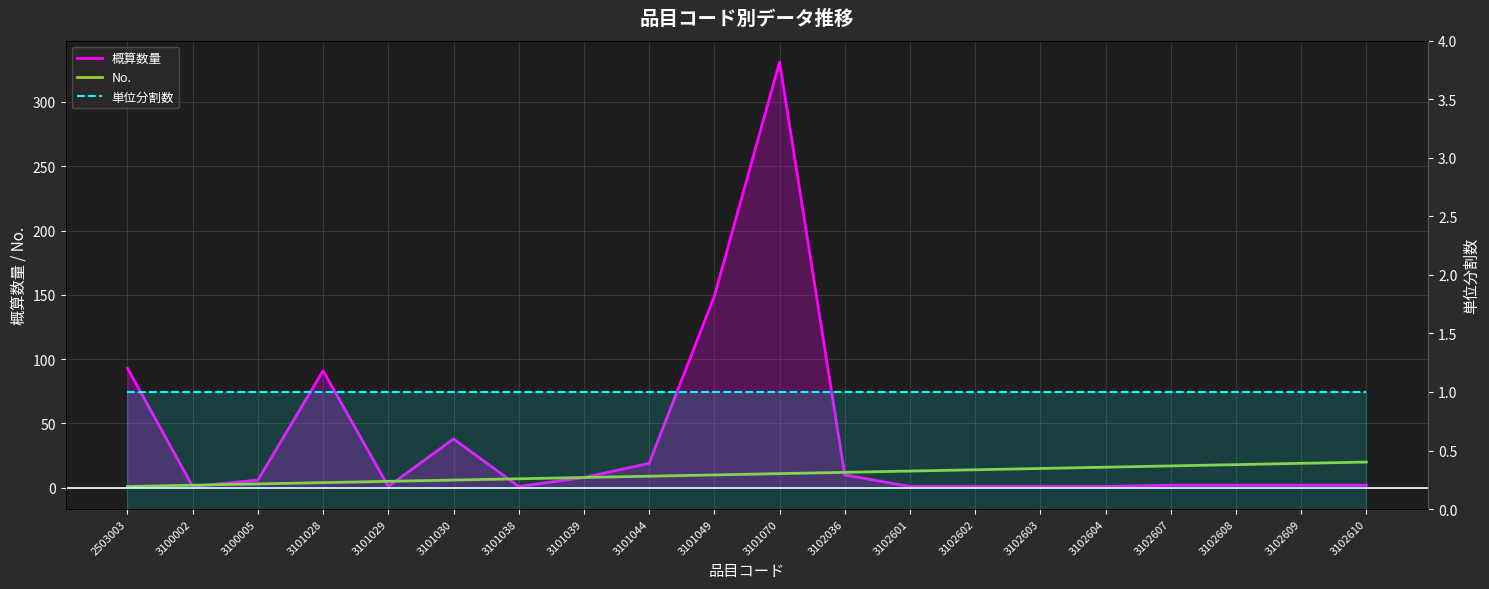

Reading right to left, transcribe all the data shown in this chart.

概算数量: 2	2	2	2	1	1	1	1	10	331	149	19	8	1	38	1	91	6	1	93
No.: 20	19	18	17	16	15	14	13	12	11	10	9	8	7	6	5	4	3	2	1
単位分割数: 1	1	1	1	1	1	1	1	1	1	1	1	1	1	1	1	1	1	1	1